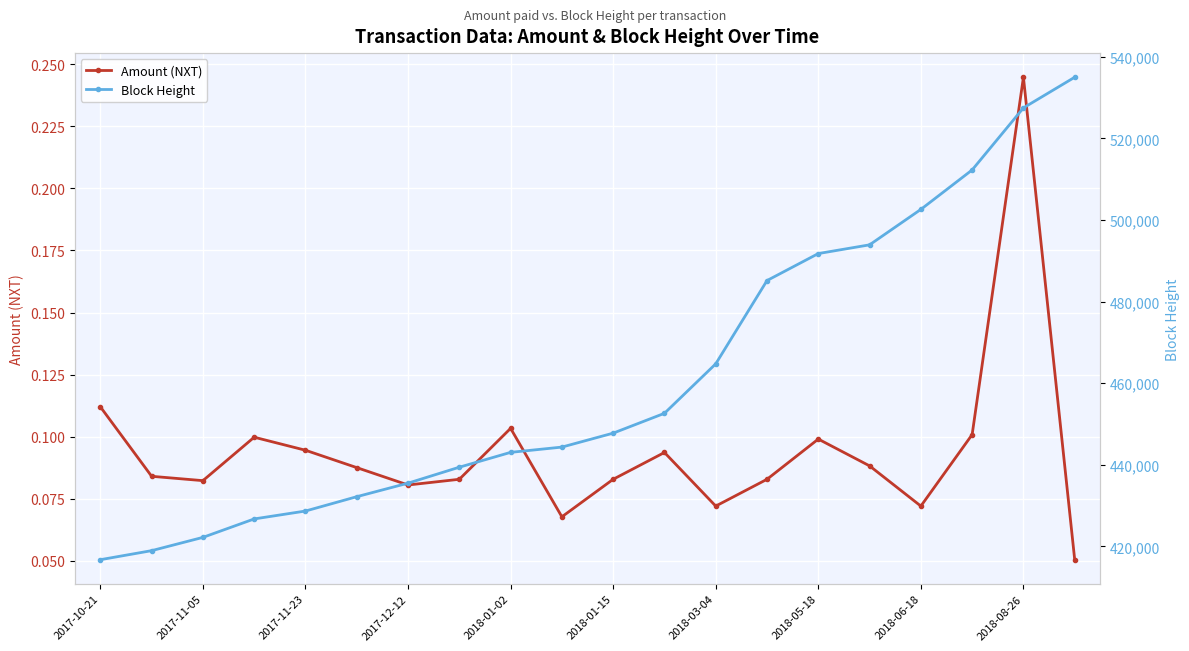

True or false: Amount (NXT) and Block Height intersect in this chart.

False